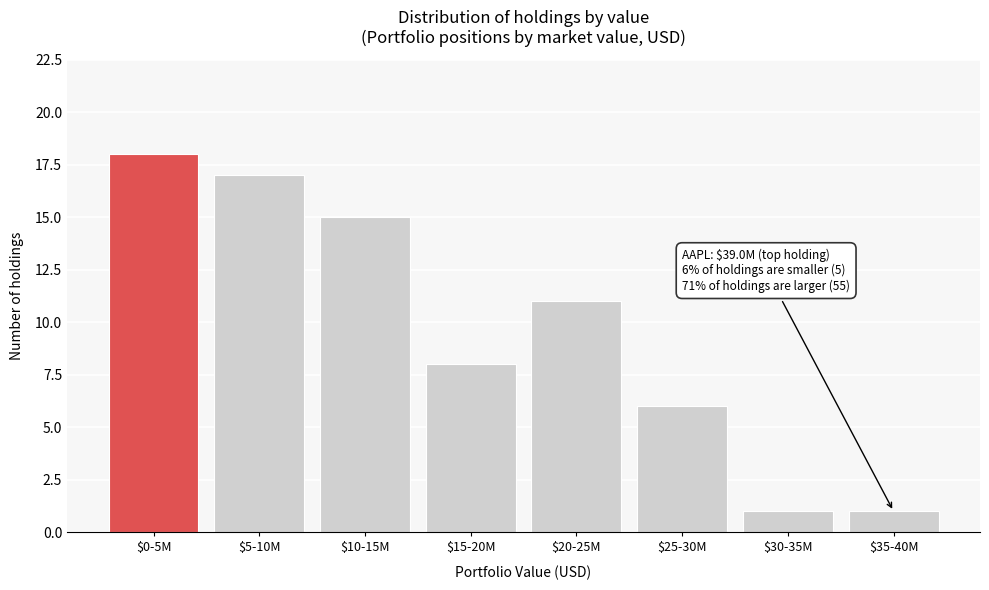

Reading left to right, what are all the values shown in this chart?

18	17	15	8	11	6	1	1